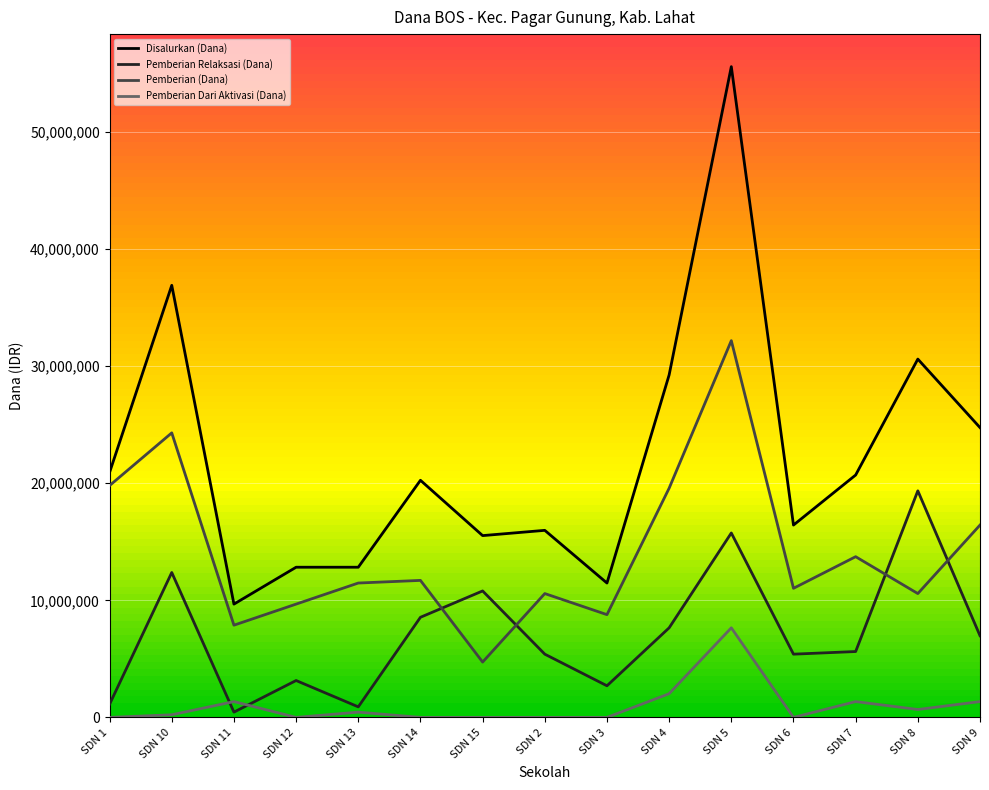

Which series has the widest spread of values?

Disalurkan (Dana)